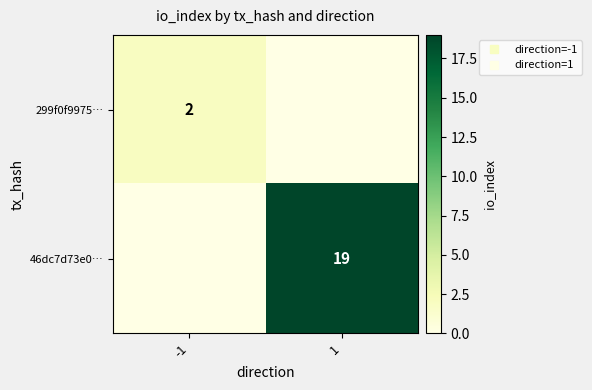

What is the highest value of the 46dc7d73e0… series?

19